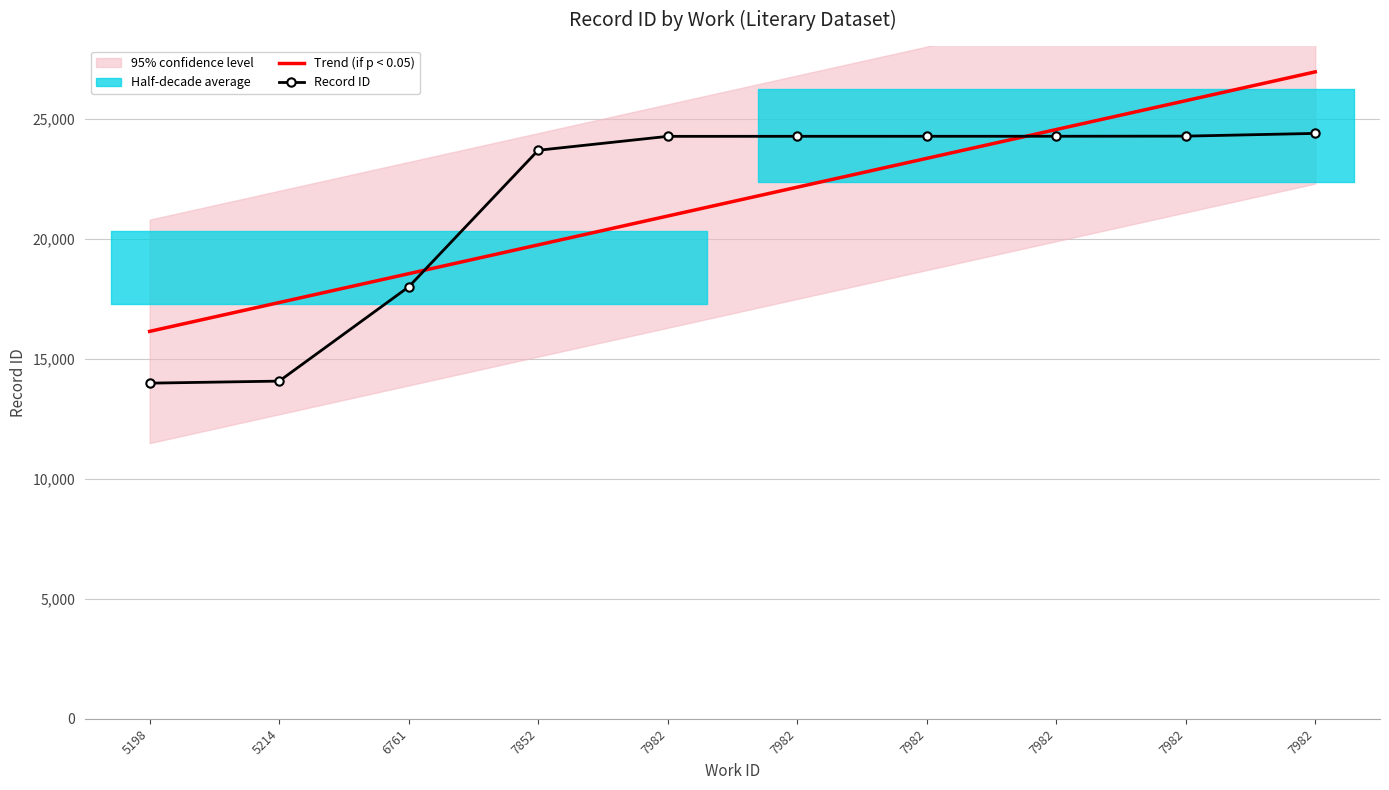

Reading left to right, list all the values displayed in this chart.

5198=13986	5214=14071	6761=17998	7852=23692	7982=24272	7982=24274	7982=24275	7982=24276	7982=24281	7982=24395